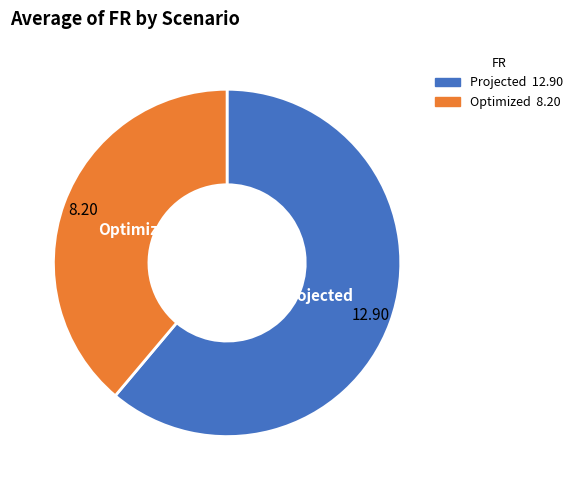

What is the smallest slice in the pie chart?

Optimized